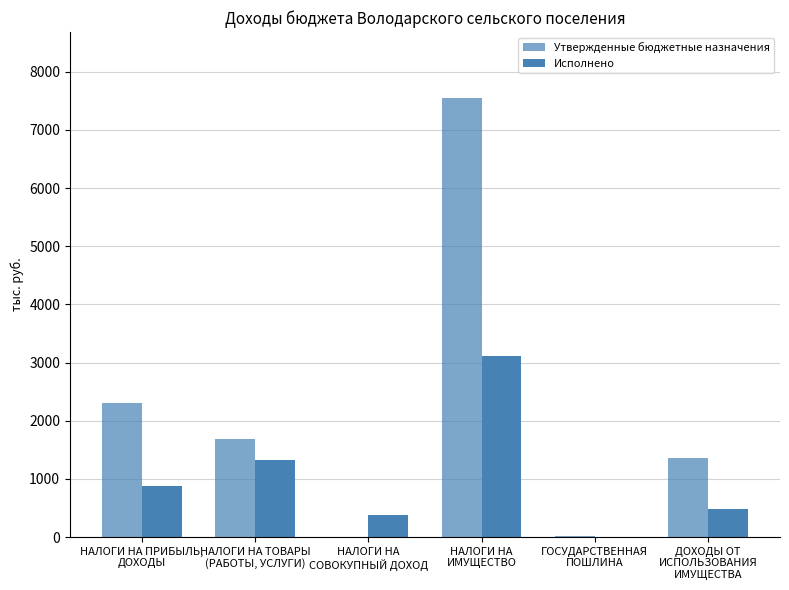

Is the value of Исполнено at НАЛОГИ НА ПРИБЫЛЬ,
ДОХОДЫ greater than the value of Утвержденные бюджетные назначения at НАЛОГИ НА ТОВАРЫ
(РАБОТЫ, УСЛУГИ)?

No